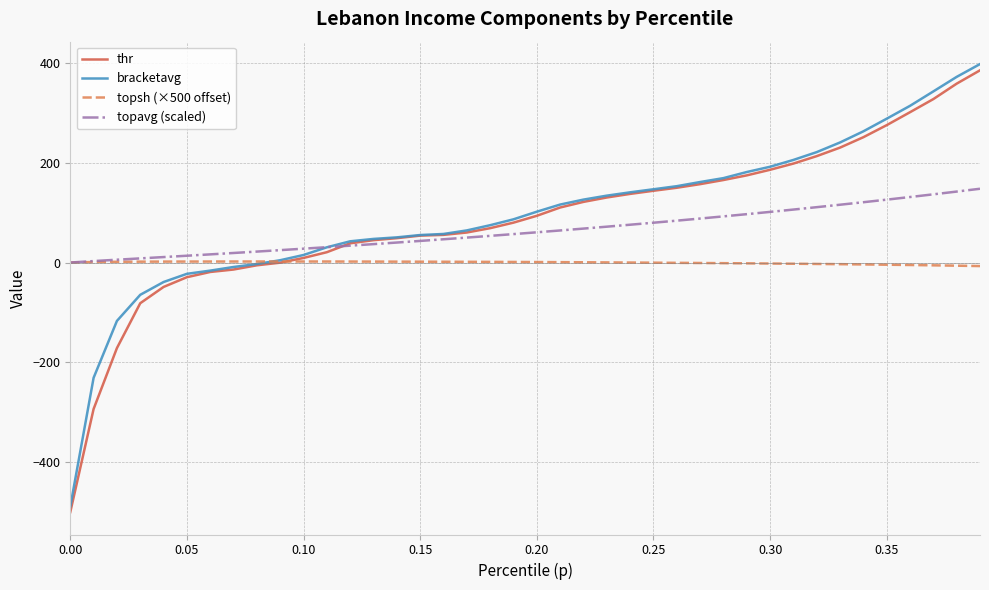

What is the maximum value shown in the chart?

397.6